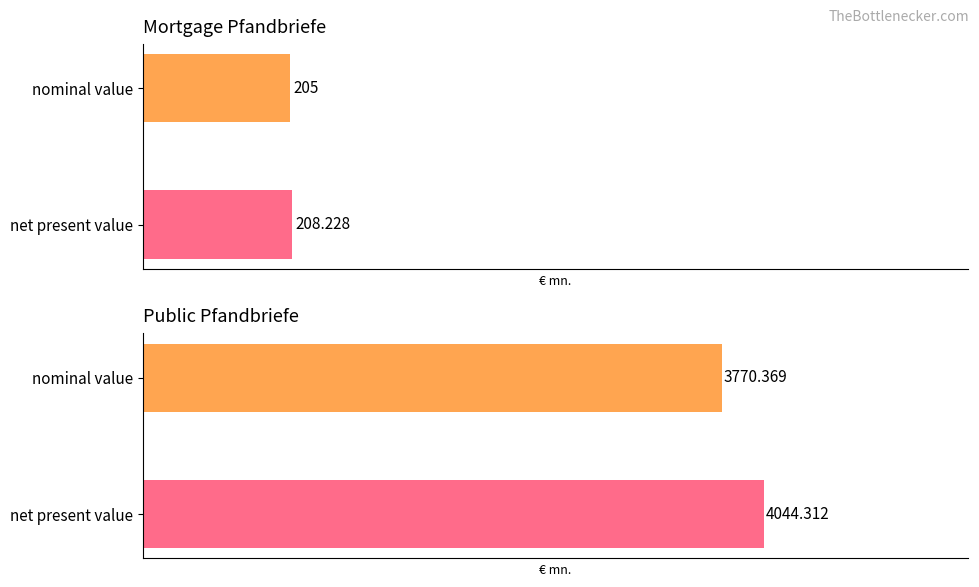

Does the chart contain any negative values?

No